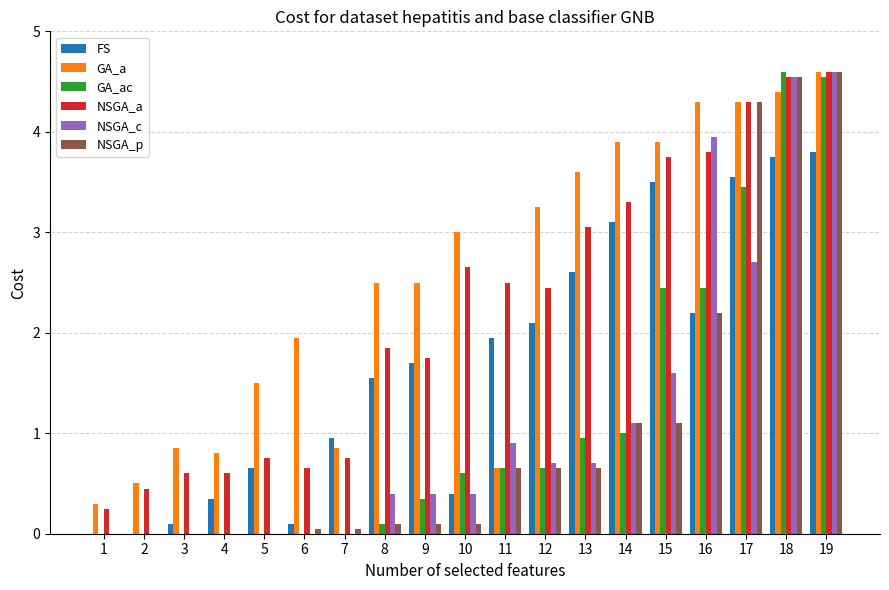

What is the total value across all series at 10?

7.2